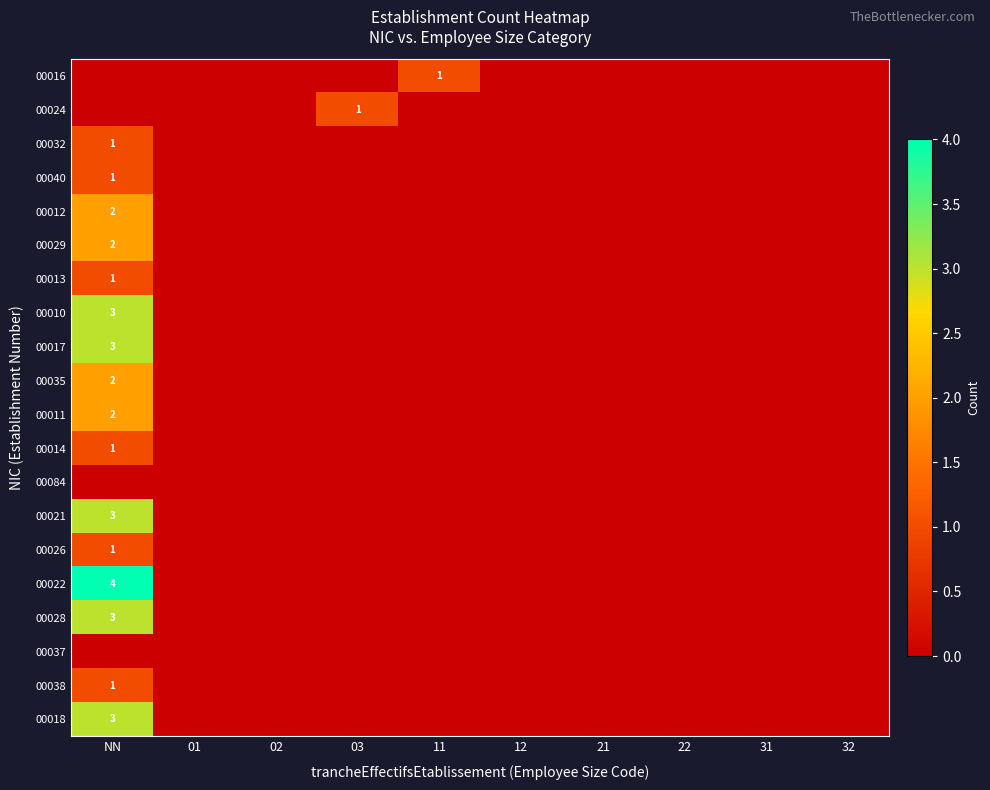

Where is 00016 nearest to the value 0?

NN